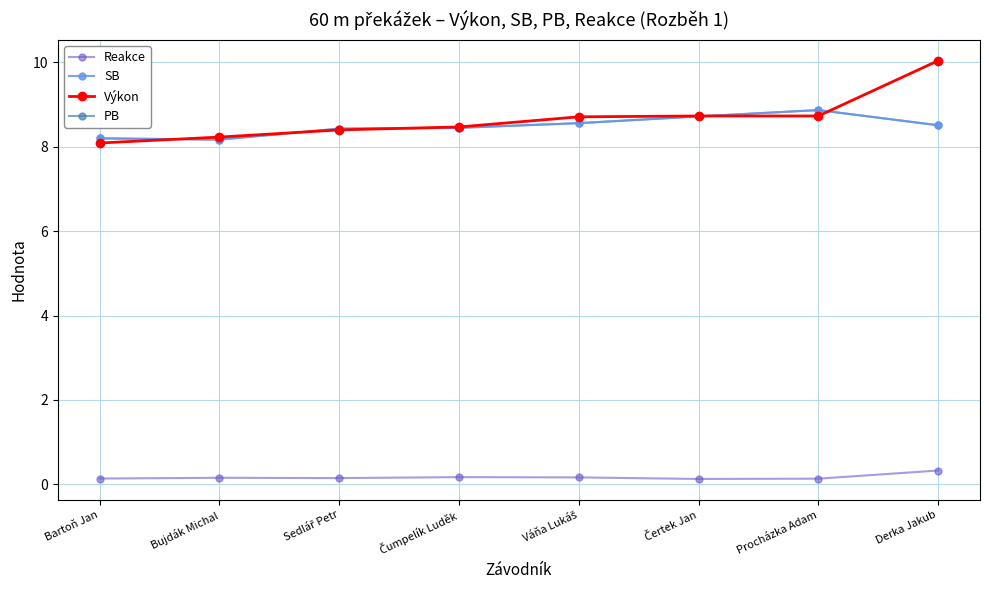

Is it true that Reakce equals 0.1 at Váňa Lukáš?

False